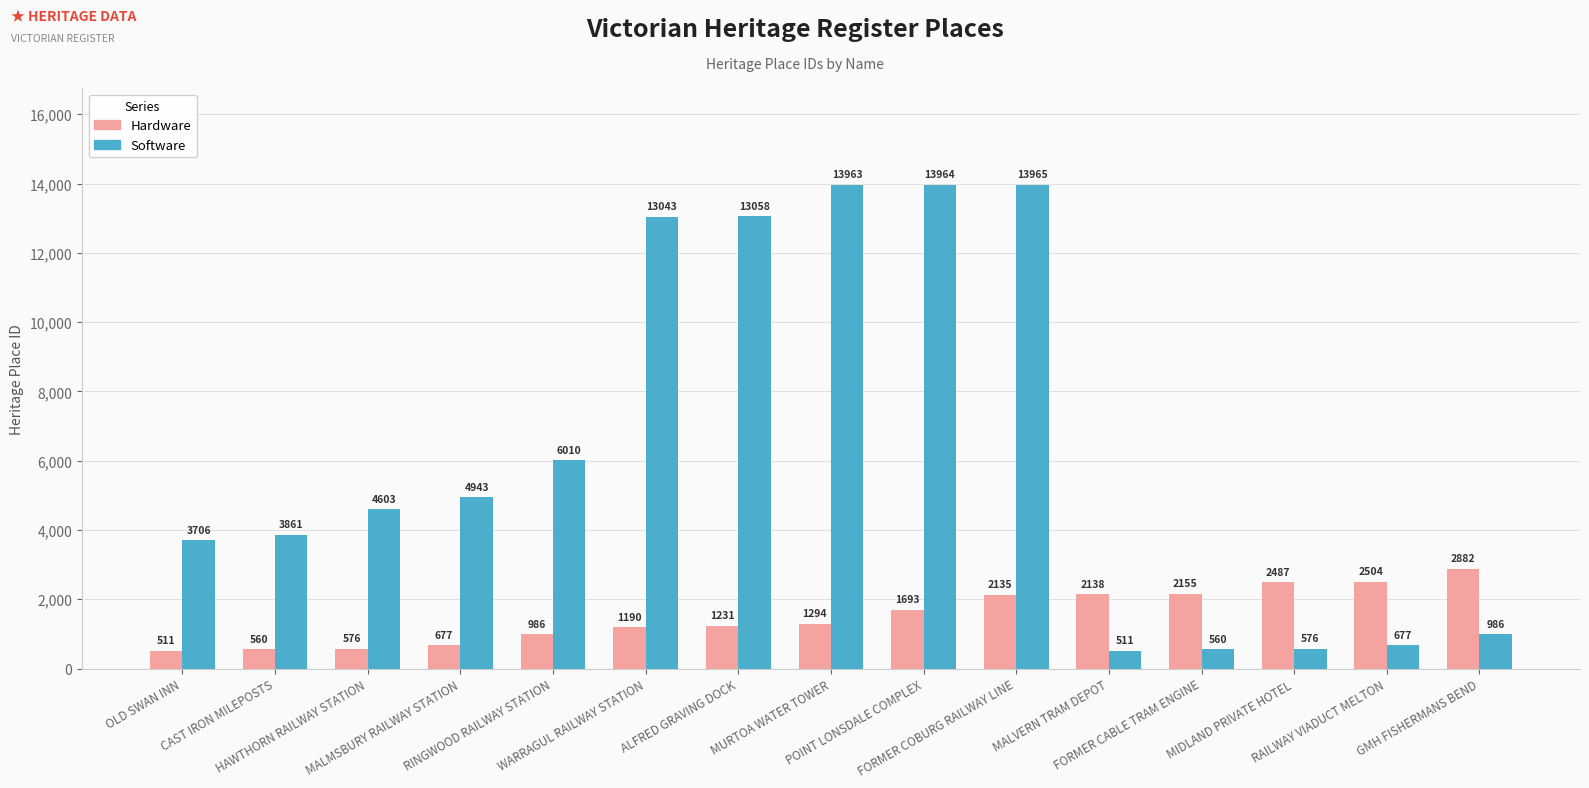

Which series has the largest range (max minus min)?

Software